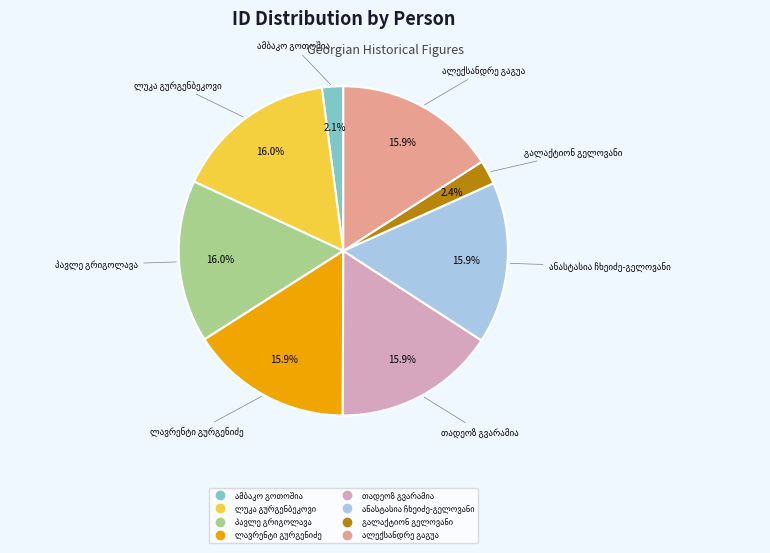

Is there a majority slice in this chart?

No